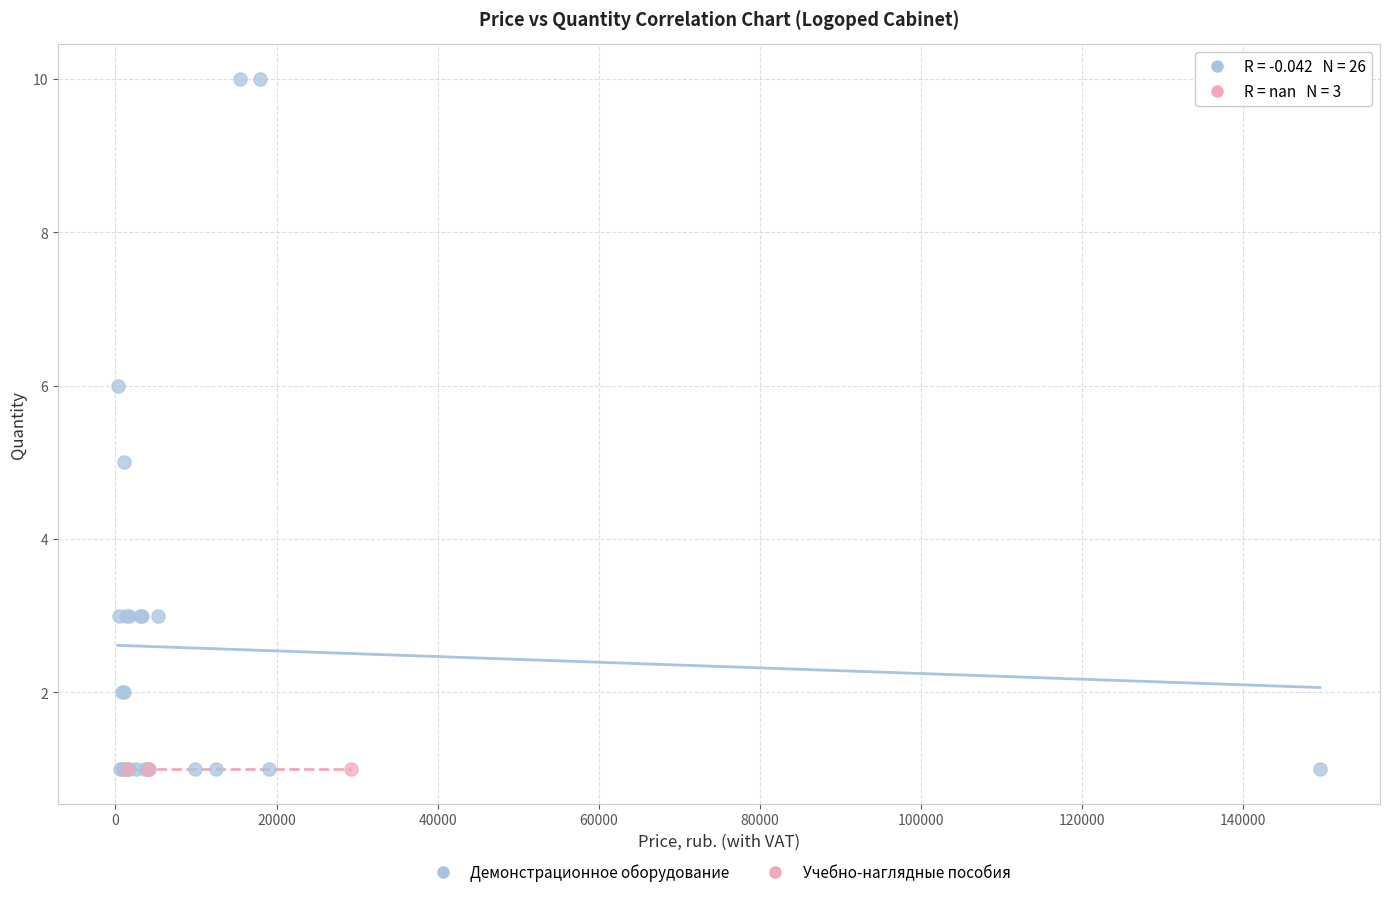

Which series reaches the maximum Y coordinate?

Демонстрационное оборудование